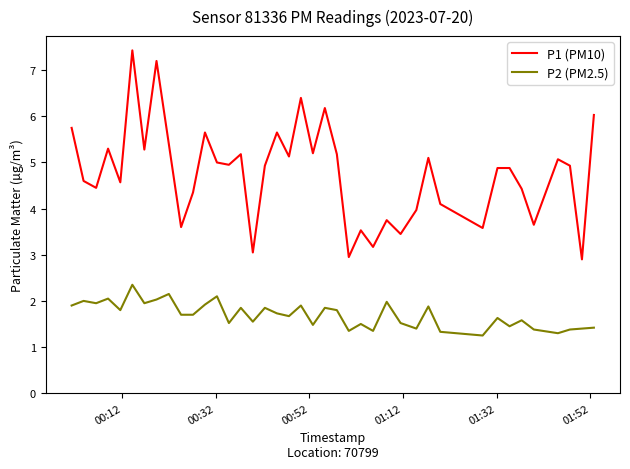

What is the lowest value of the P1 (PM10) series?

2.9